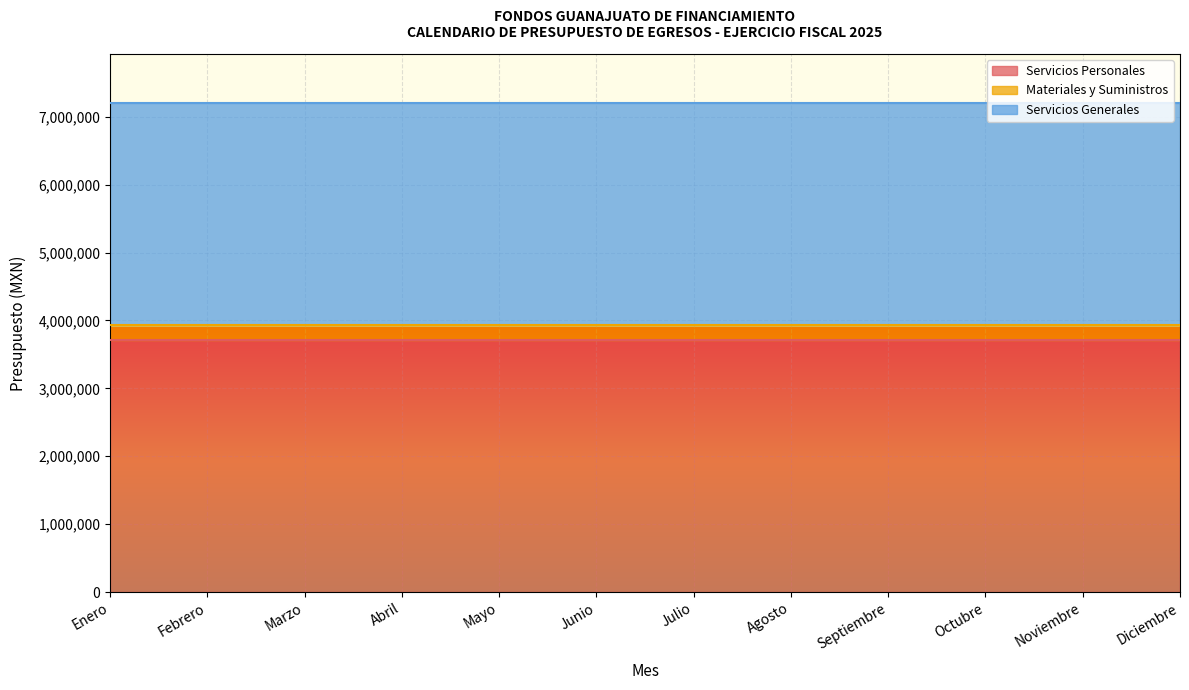

Rank the series by their maximum value, from lowest to highest.

Materiales y Suministros, Servicios Generales, Servicios Personales